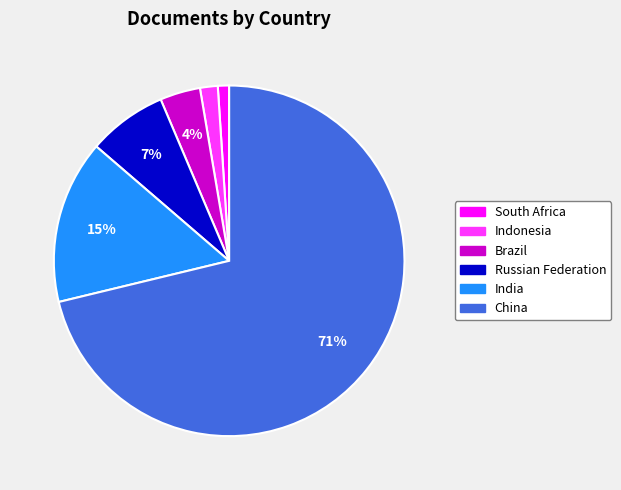

Rank the categories by value from highest to lowest.

China, India, Russian Federation, Brazil, Indonesia, South Africa